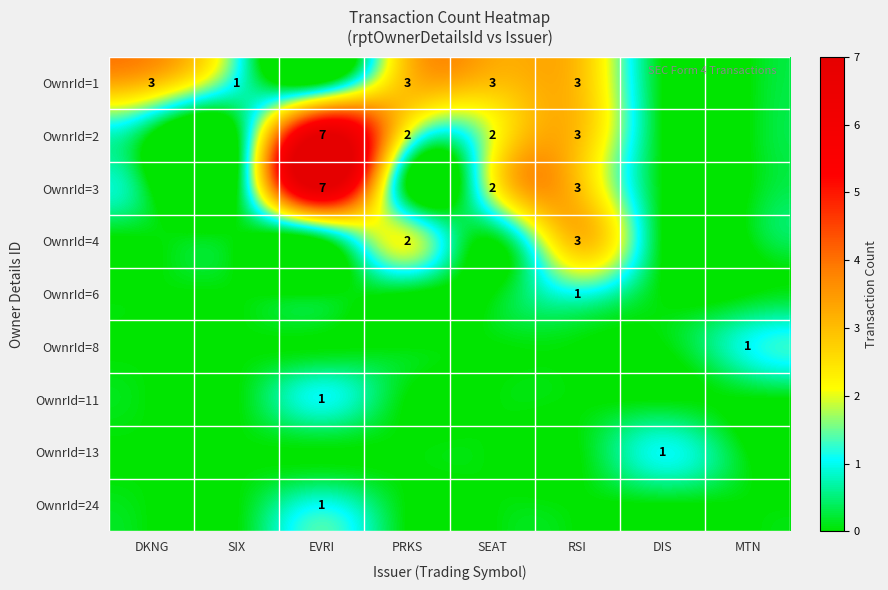

What is the sum of the OwnrId=1 values at SIX and PRKS?

4